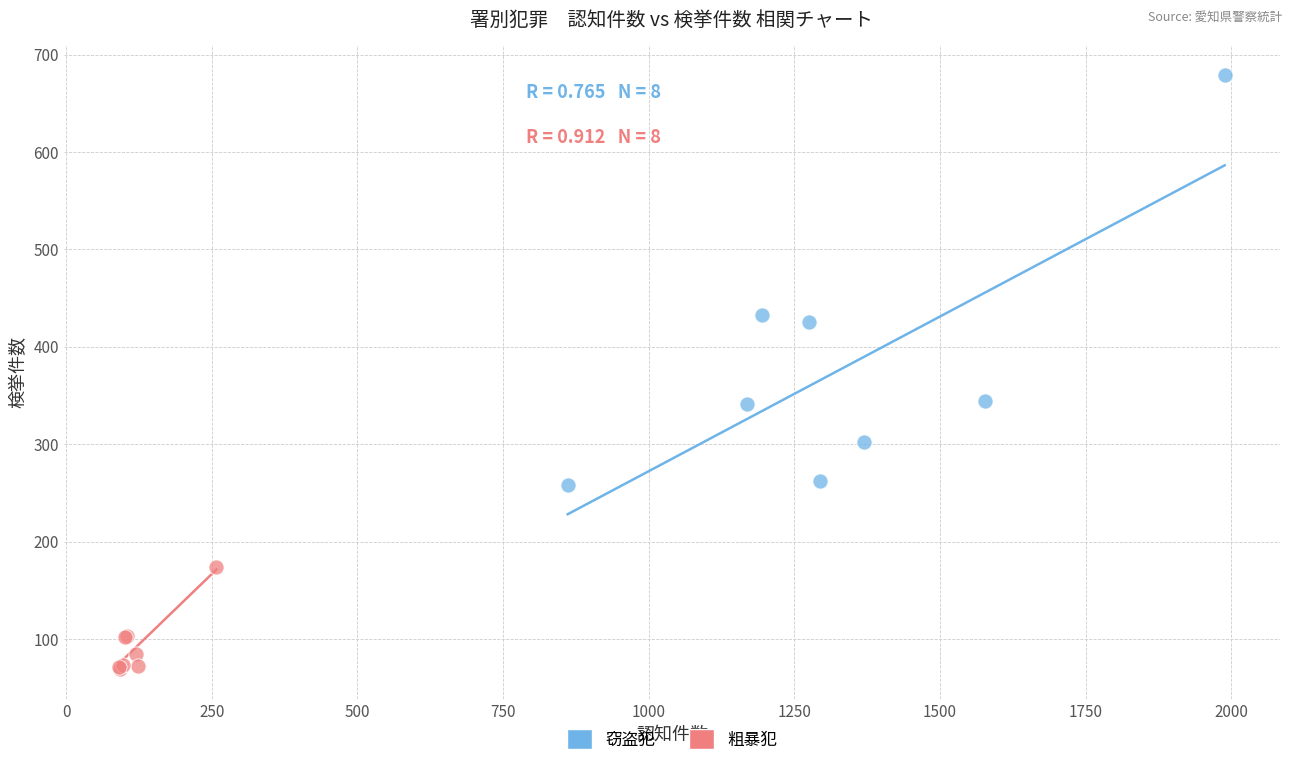

Which series has the largest Y range (max minus min)?

窃盗犯